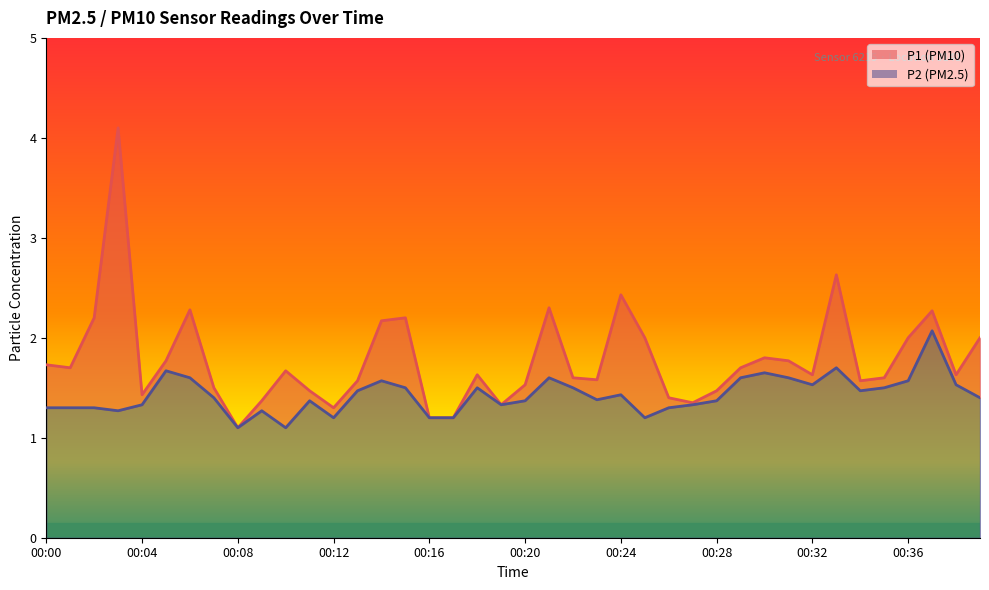

List the series in order of their peak value, lowest first.

P2, P1